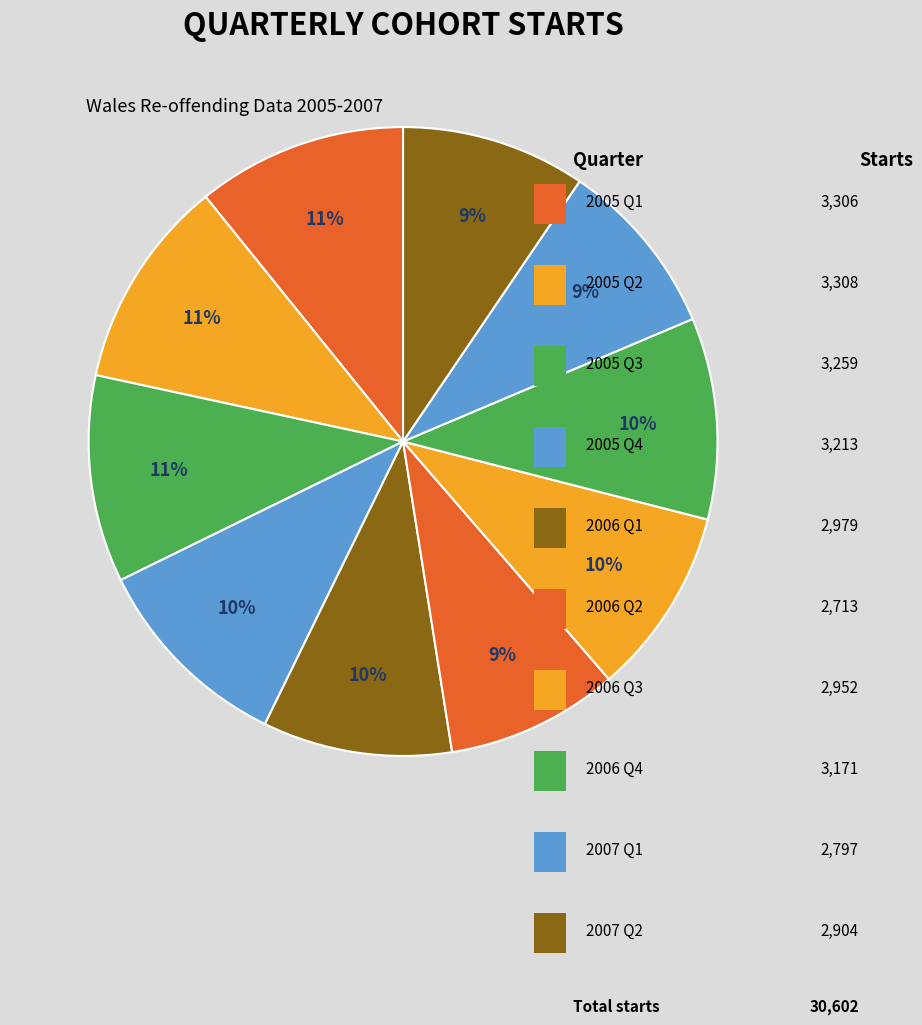

Count the number of slices in the pie.

10